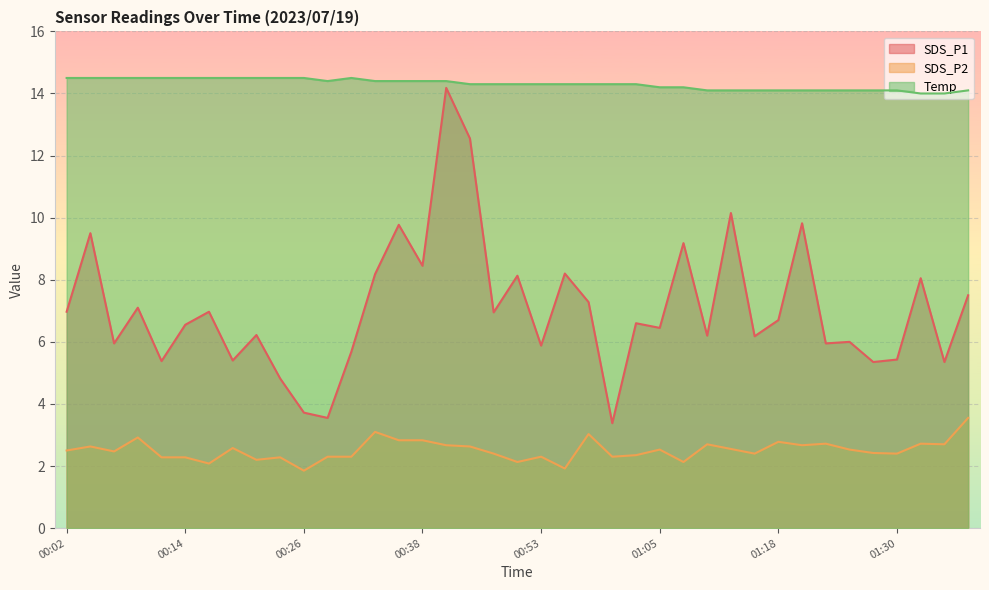

True or false: SDS_P1 and SDS_P2 intersect in this chart.

False